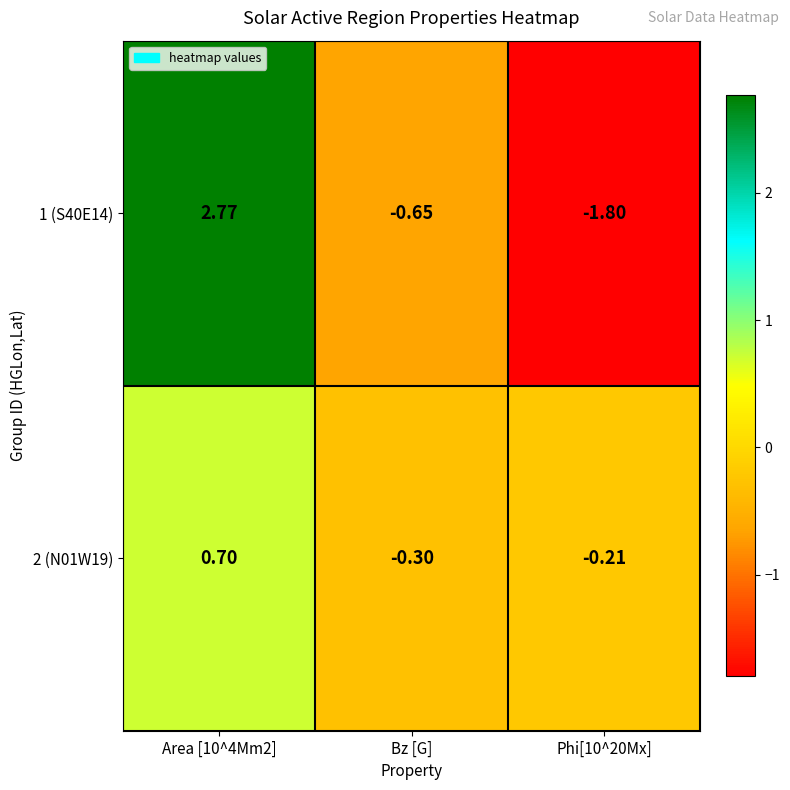

Where is 1 (S40E14) nearest to the value 0?

Bz [G]